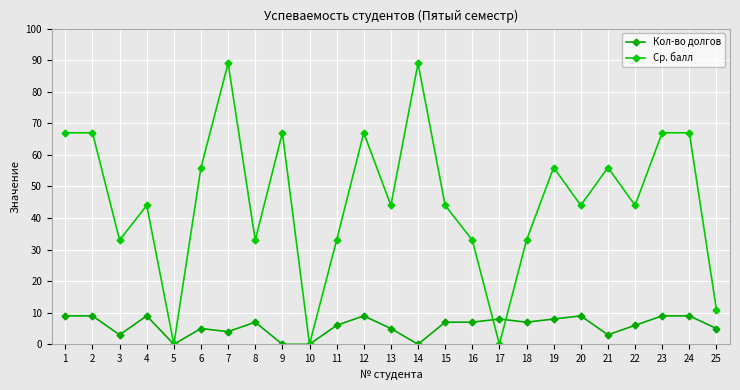

Rank the series by their average value, from lowest to highest.

Кол-во долгов, Ср. балл